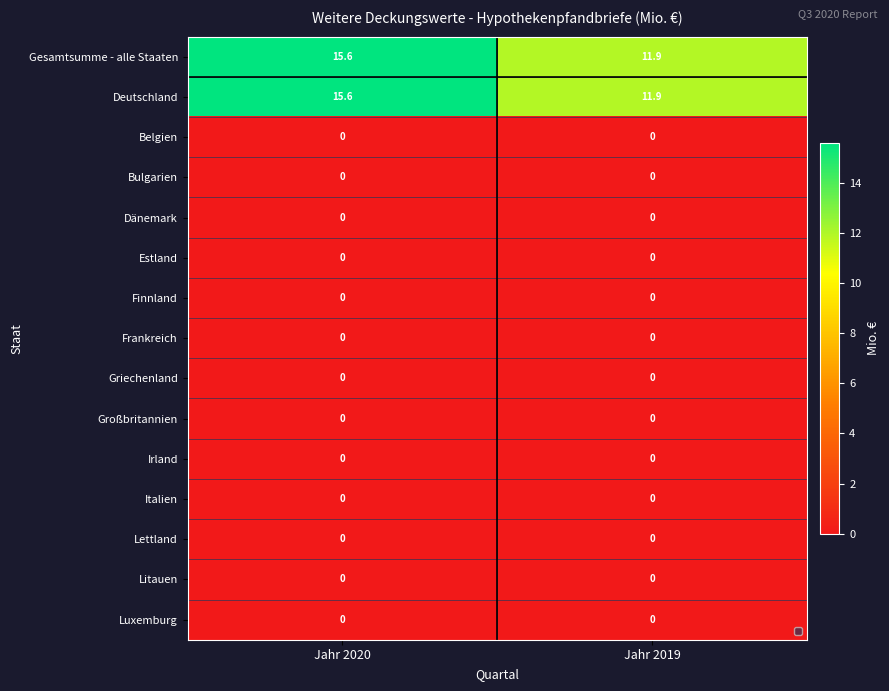

How many data points does each series have?

2